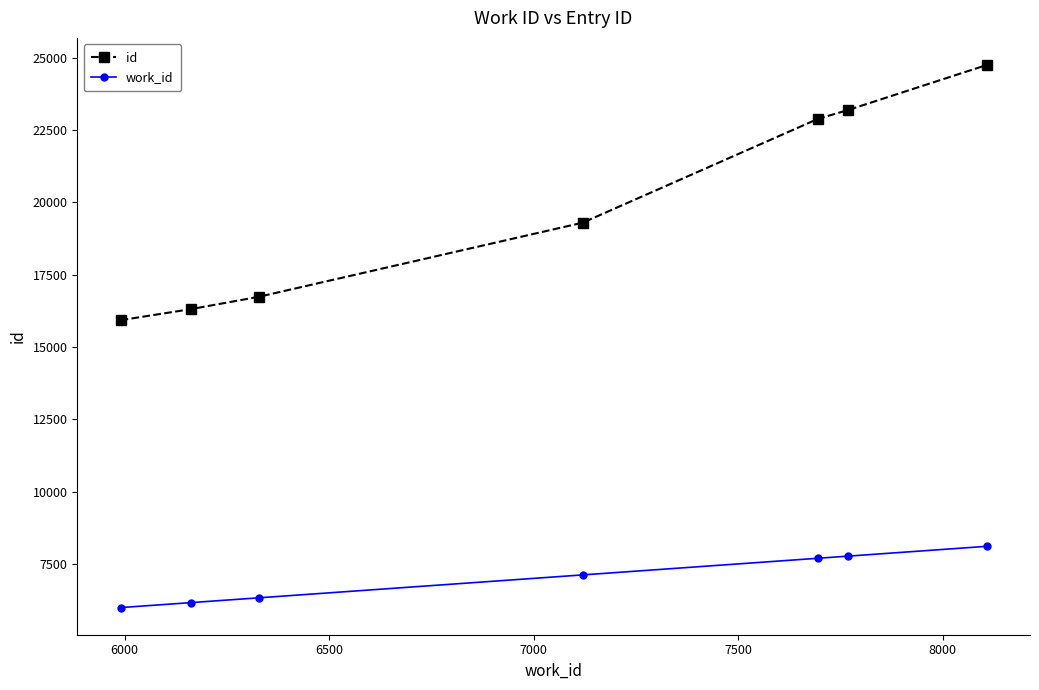

Which series has the widest spread of values?

id